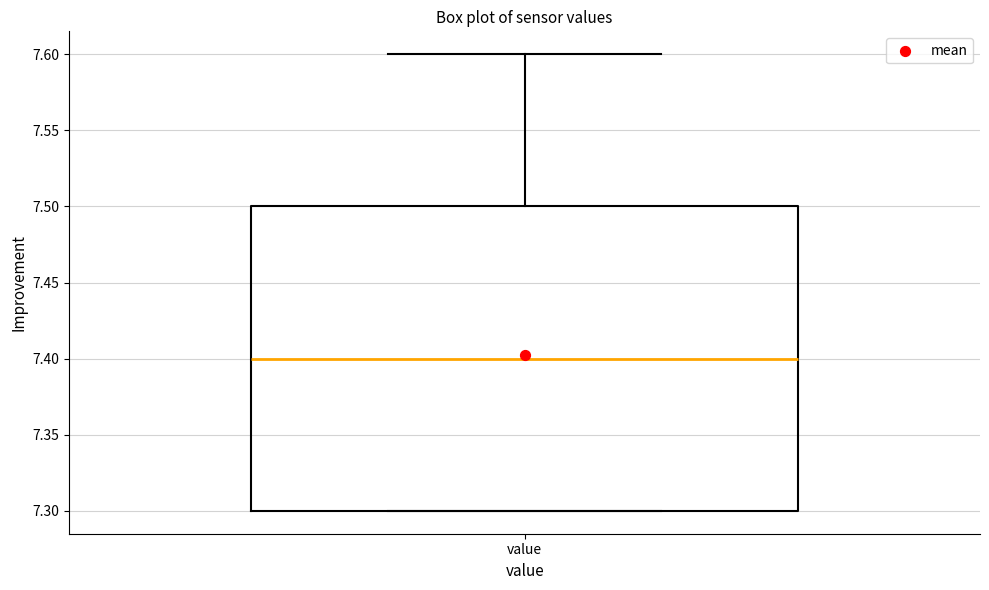

Read this box plot against the y-axis: the position of the median line, the range covered by the box, and the ends of both whiskers. The values are not printed on the chart, so give them approximately, as read against the axis.

median 7.4, box 7.3 to 7.5, whiskers 7.3 to 7.6